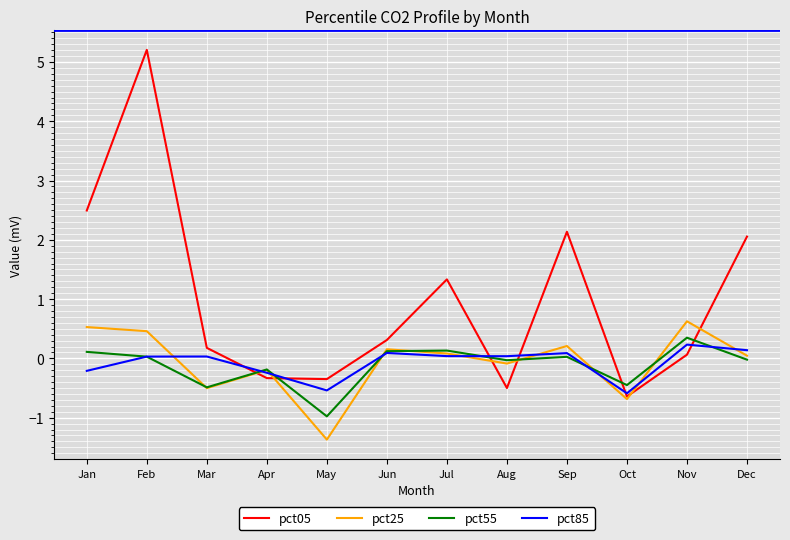

True or false: pct05 has a value of 2.7 at Feb.

False